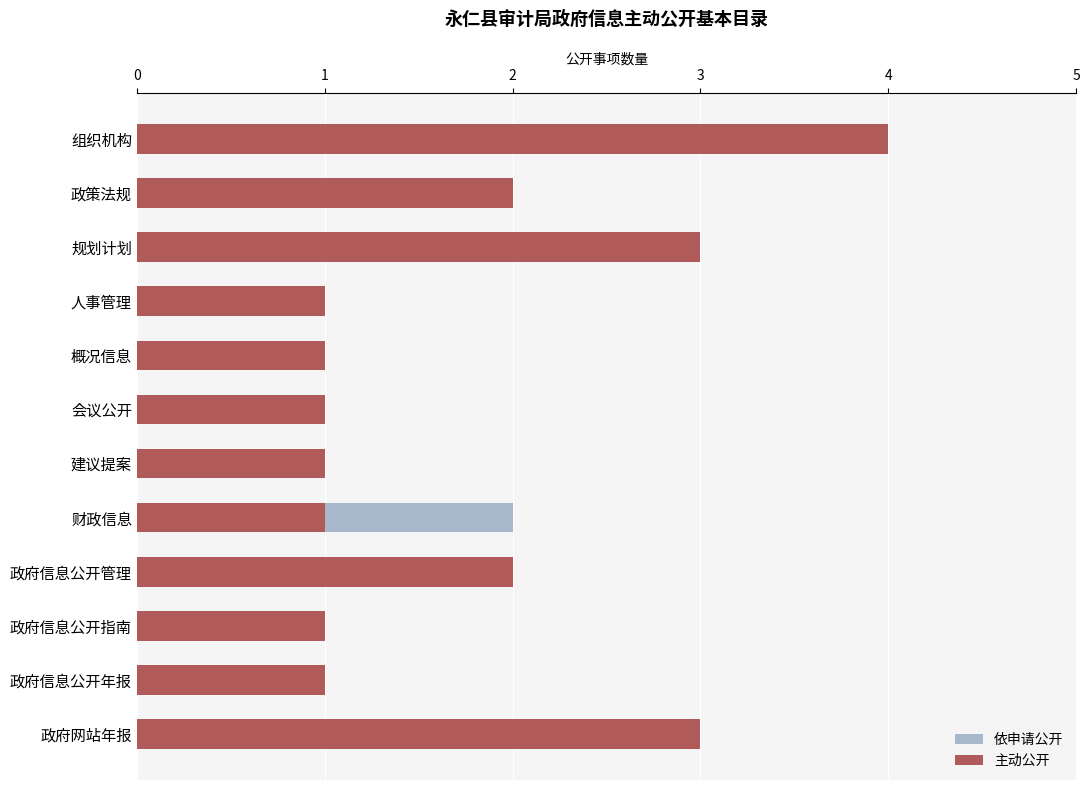

What is the minimum value for 依申请公开?

1